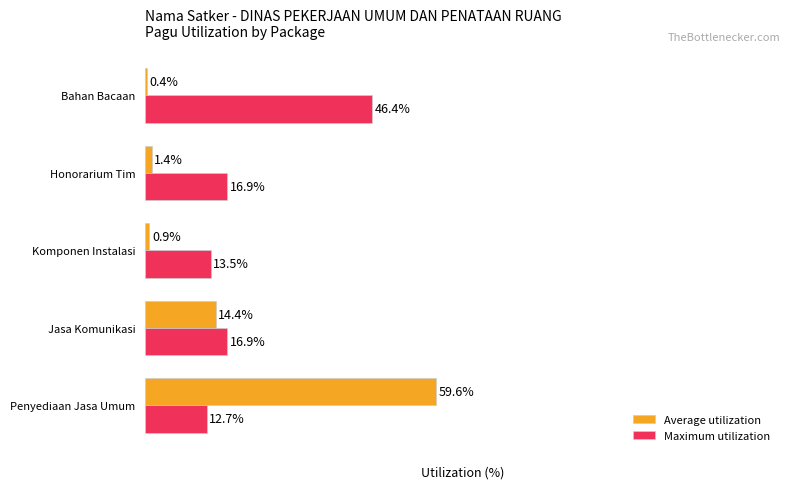

Which series changed the most between Penyediaan Jasa Umum and Bahan Bacaan?

Average utilization